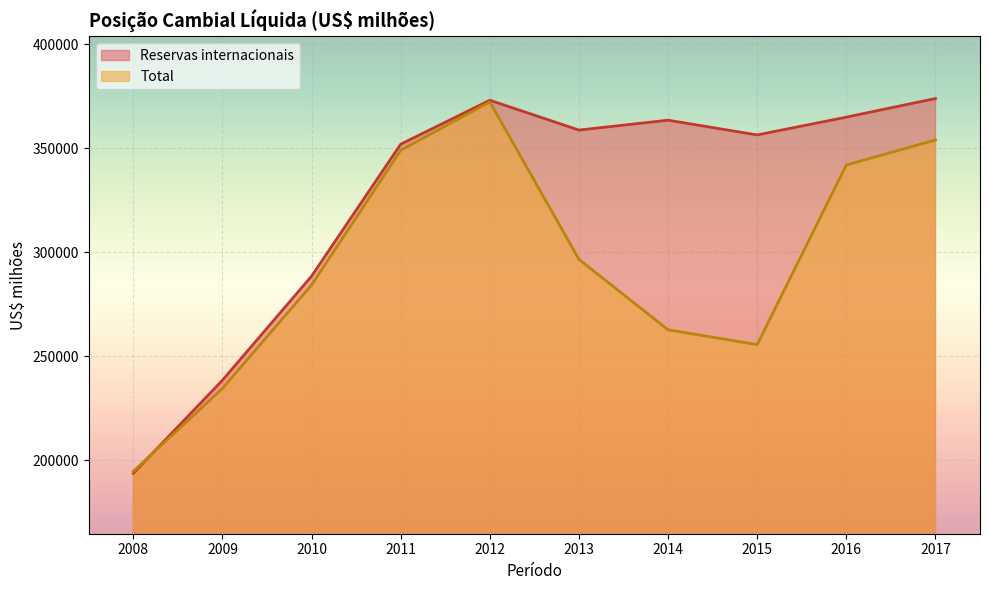

What is the value of the Reservas internacionais point at the 2nd from the left?

238519.5